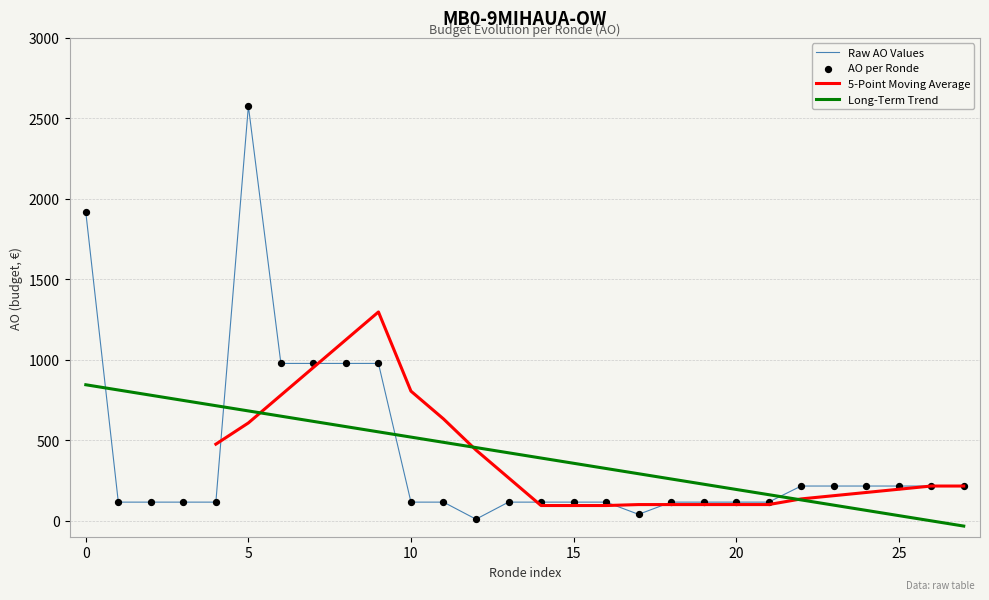

How many times do Raw AO Values and Long-Term Trend cross each other?

4